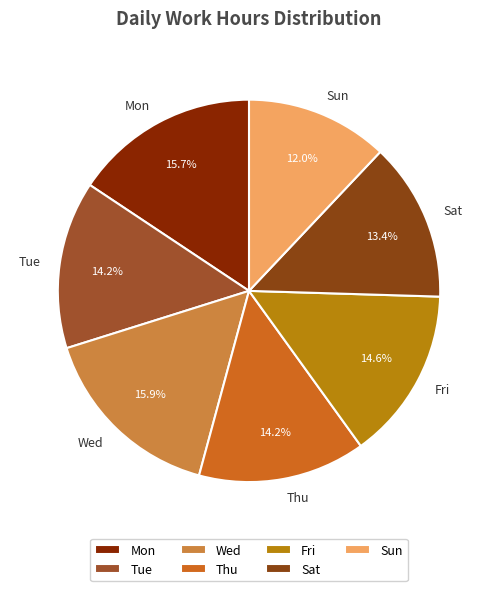

True or false: Sat accounts for 6% of the total.

False